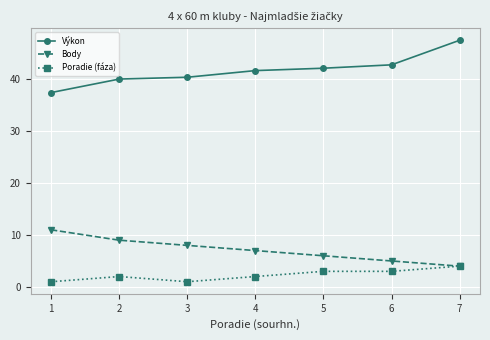

The value of Poradie (fáza) at 1 is 1.0. True or false?

True